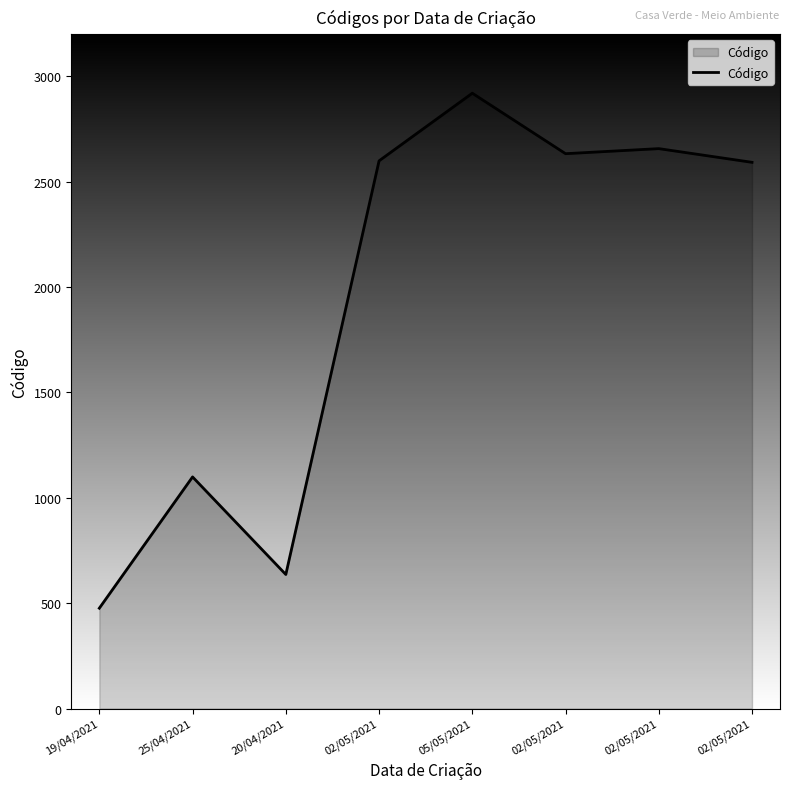

What is the value of the 4th point from the left?

2599